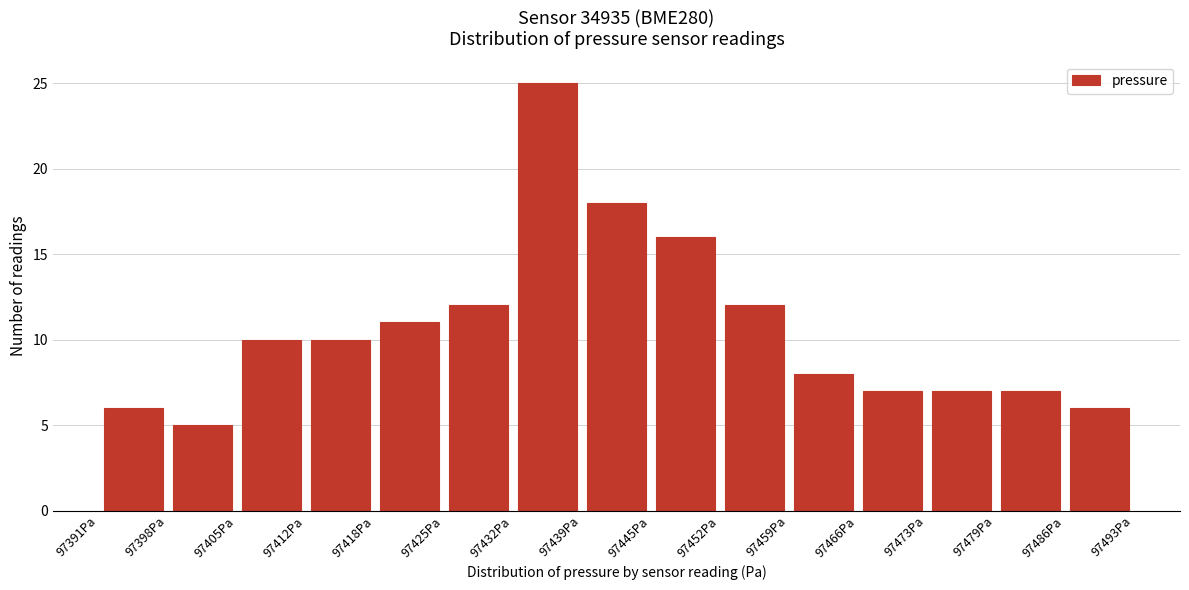

Reading left to right, transcribe this chart: for each bar, give the range it covers on the x-axis and its height. Neither the bar edges nor the heights are printed on the chart, so give them approximately, as read against the axes.

97391 to 97398: 6
97398 to 97405: 5
97405 to 97412: 10
97412 to 97418: 10
97418 to 97425: 11
97425 to 97432: 12
97432 to 97439: 25
97439 to 97445: 18
97445 to 97452: 16
97452 to 97459: 12
97459 to 97466: 8
97466 to 97473: 7
97473 to 97479: 7
97479 to 97486: 7
97486 to 97493: 6